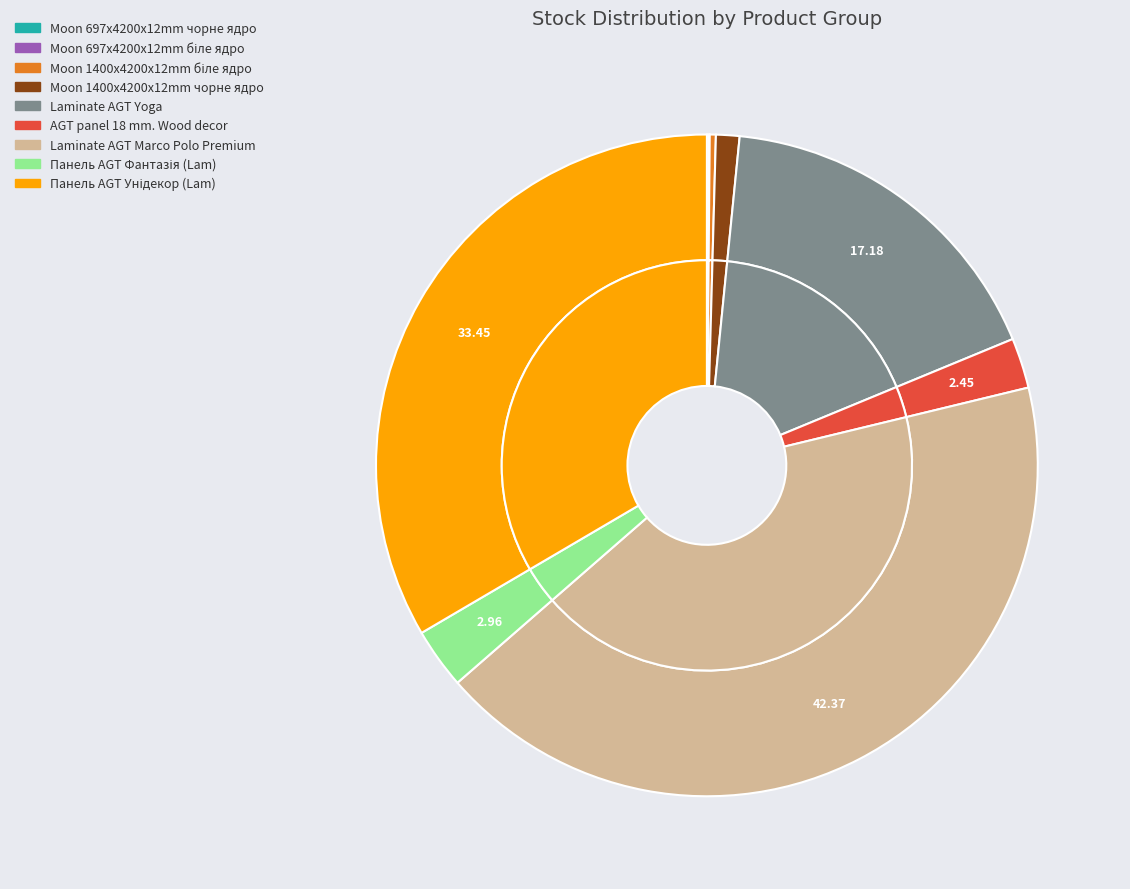

True or false: Moon 697x4200x12mm біле ядро accounts for 12% of the total.

False